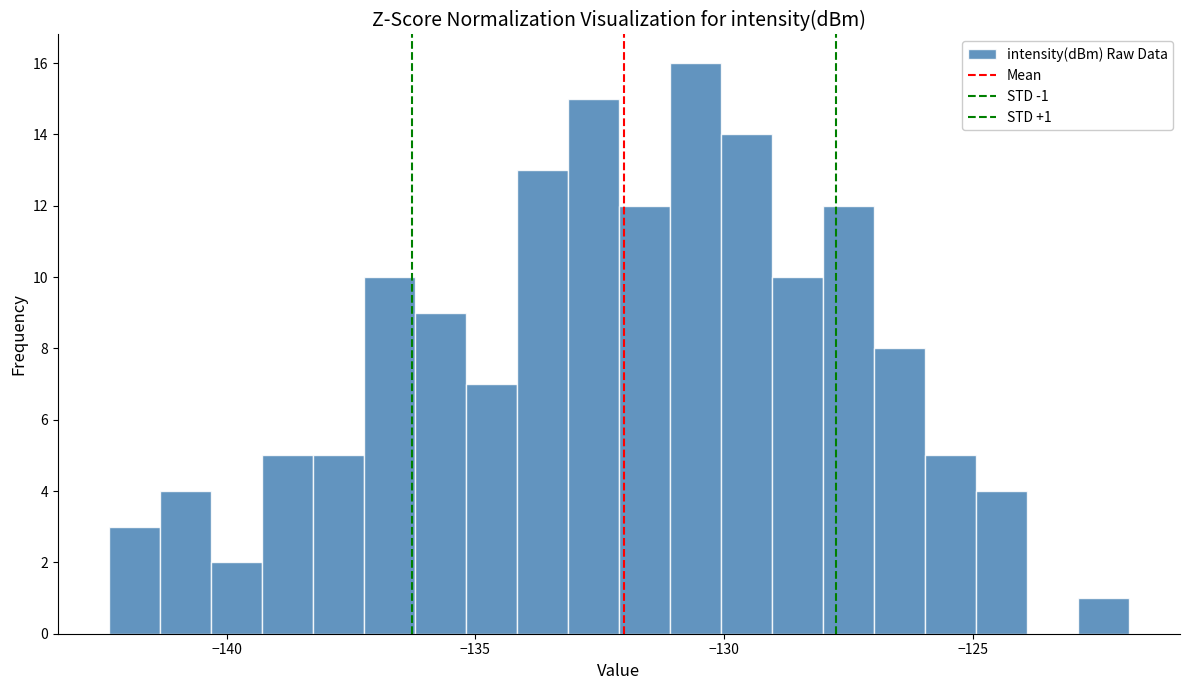

Read against the x-axis, roughly where is the centre of the tallest bar?

-130.5